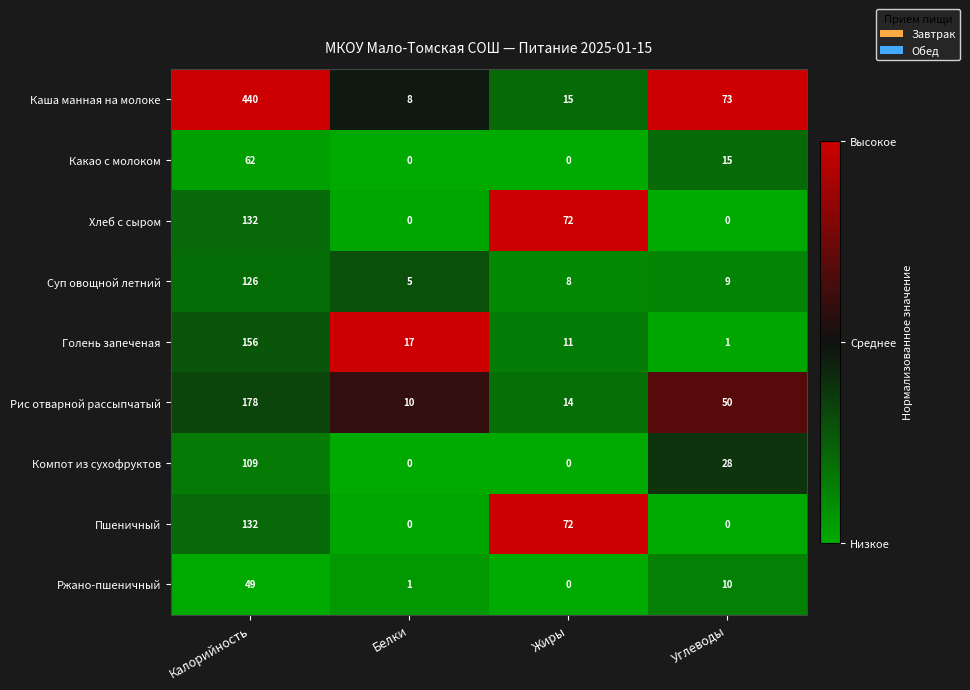

The Хлеб с сыром series shows 227 at Калорийность. True or false?

False